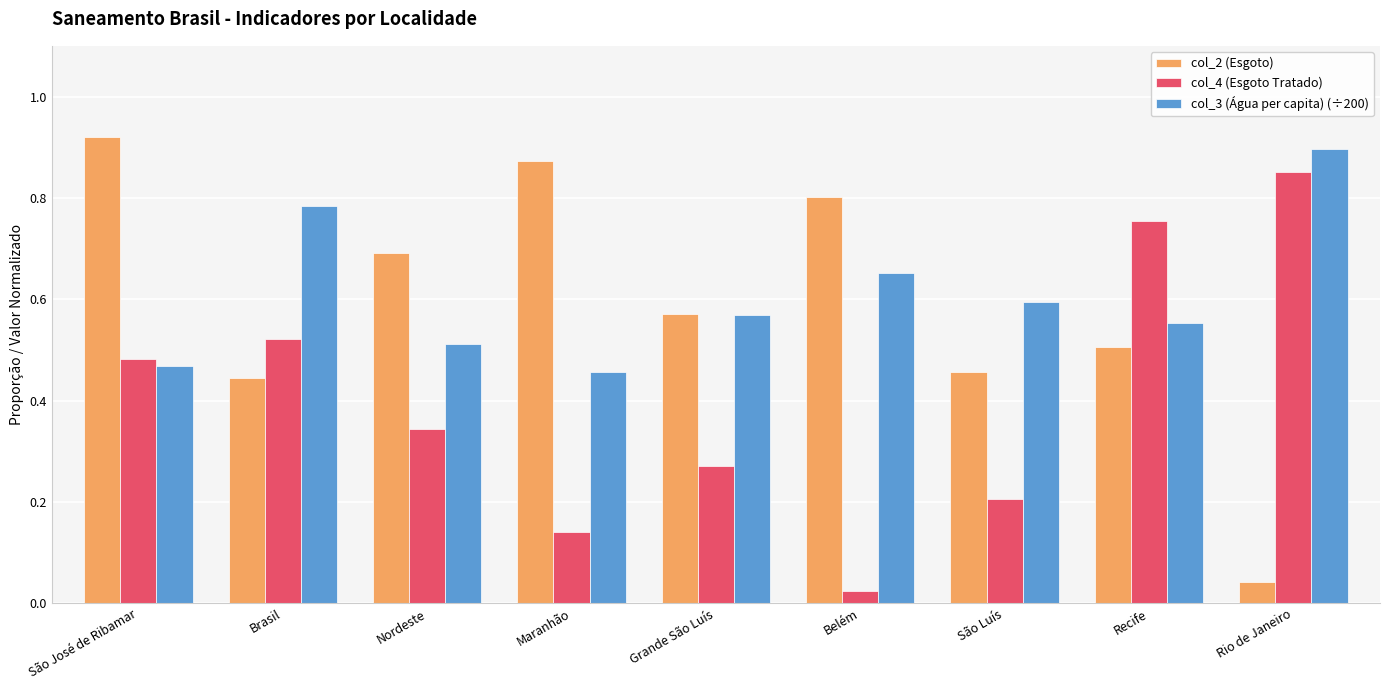

Is the value of col_2 (Esgoto) at Recife greater than the value of col_4 (Esgoto Tratado) at São José de Ribamar?

Yes